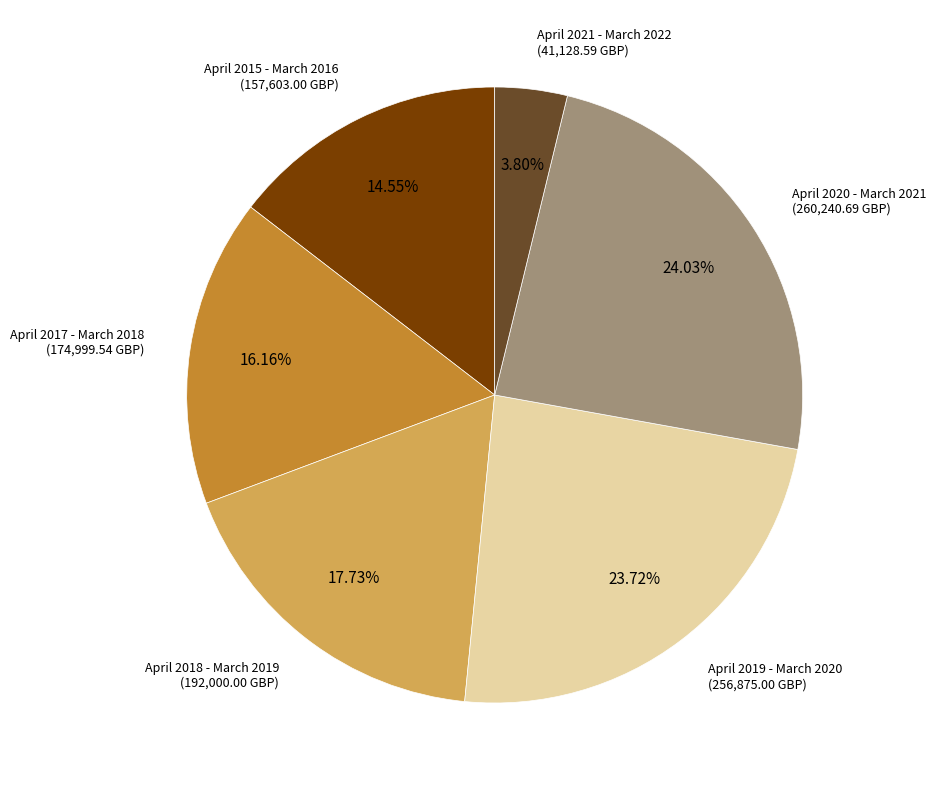

Is there any slice that represents more than half of the pie?

No